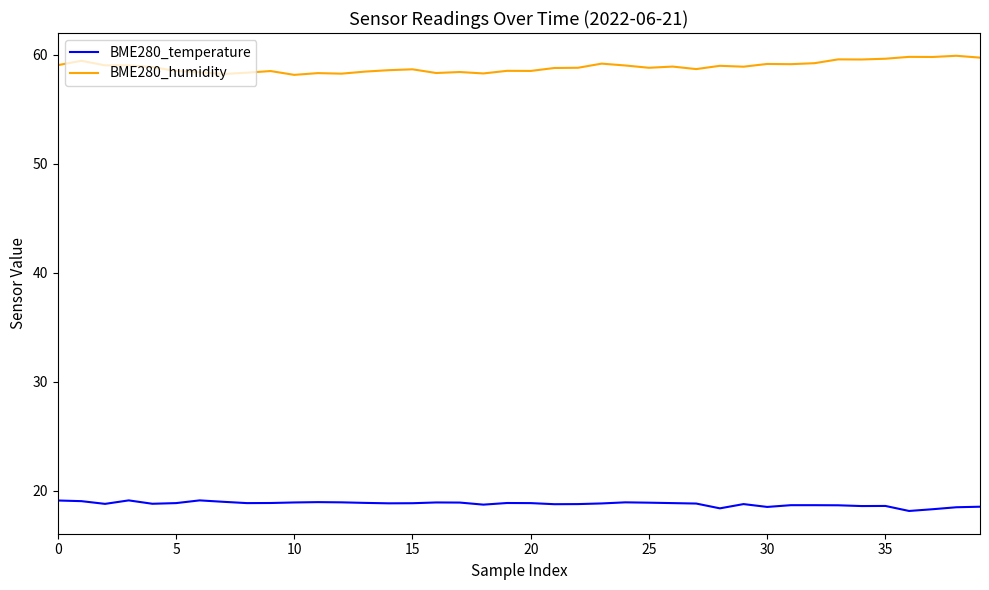

What is the maximum value shown in the chart?

59.9